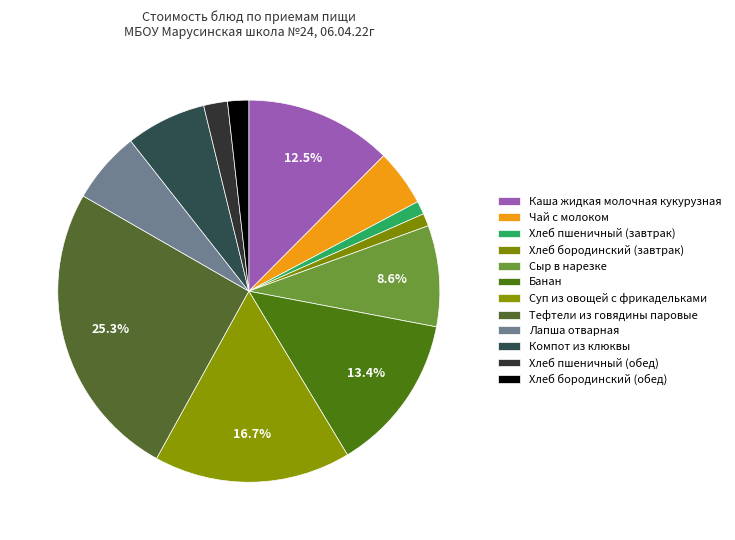

True or false: Банан accounts for 13% of the total.

True